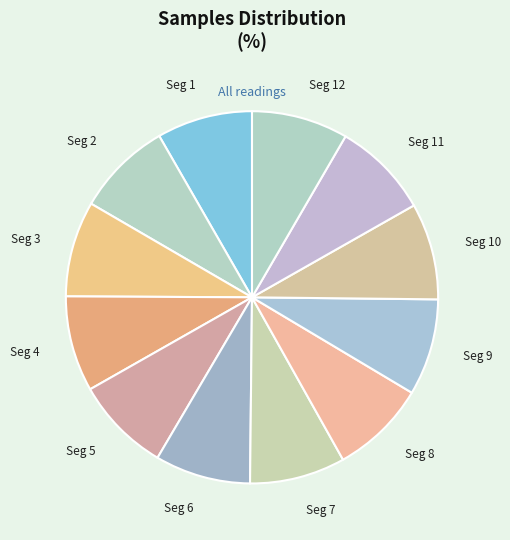

How many slices are in this pie chart?

12